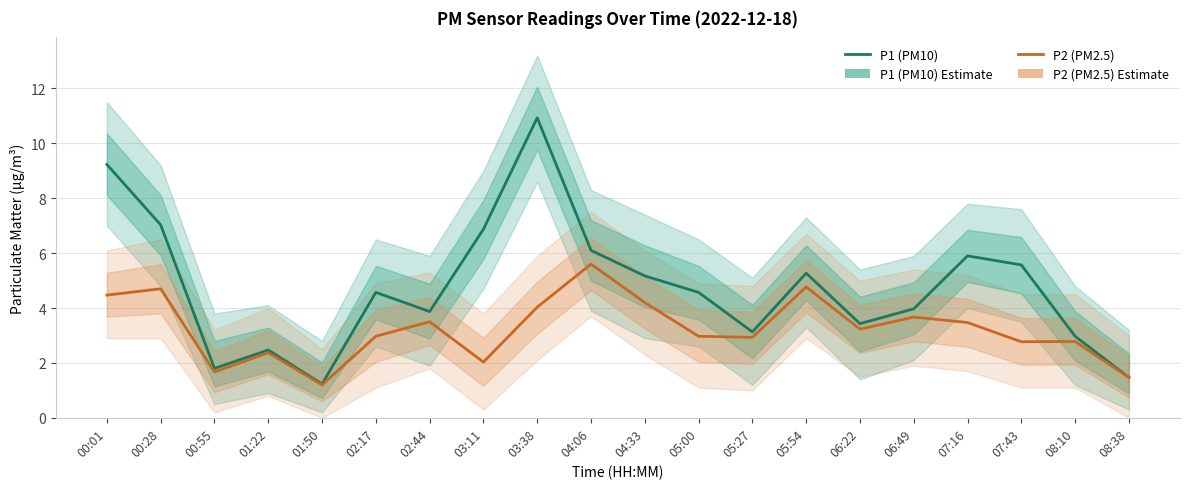

What is the smallest value displayed?

1.2